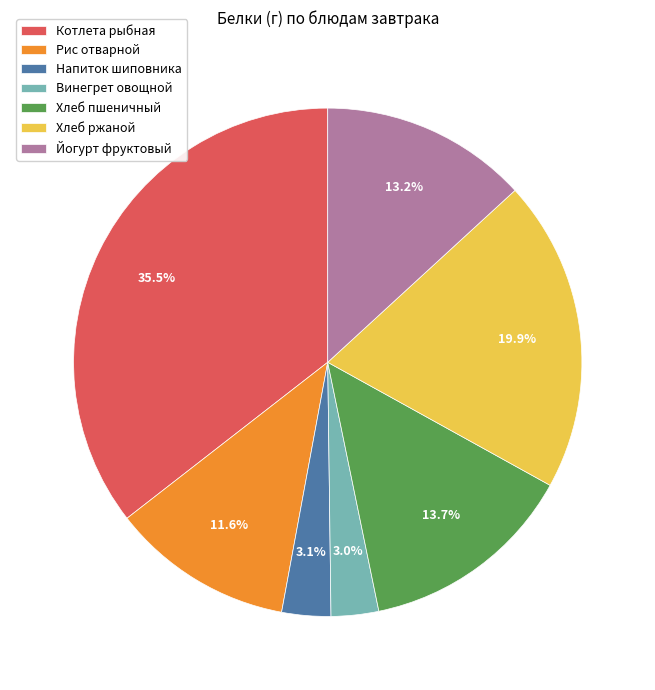

To the nearest percent, what percentage of the pie is Йогурт фруктовый?

13%